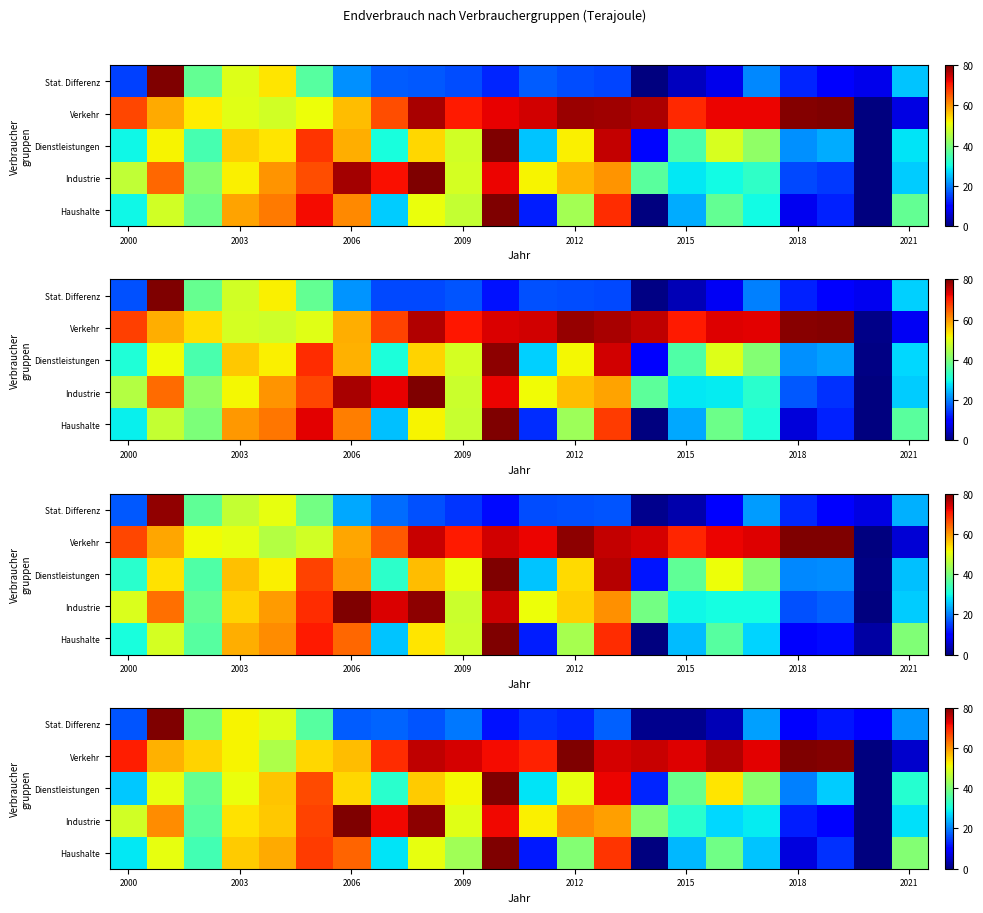

At which category is the sum across all series the highest?

10